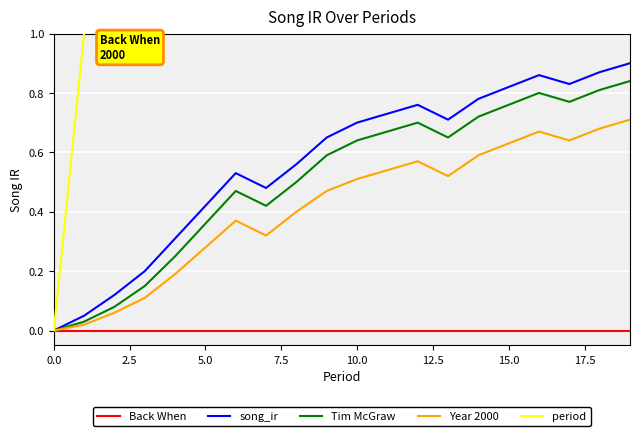

Which category has the highest value in the Year 2000 series?

19